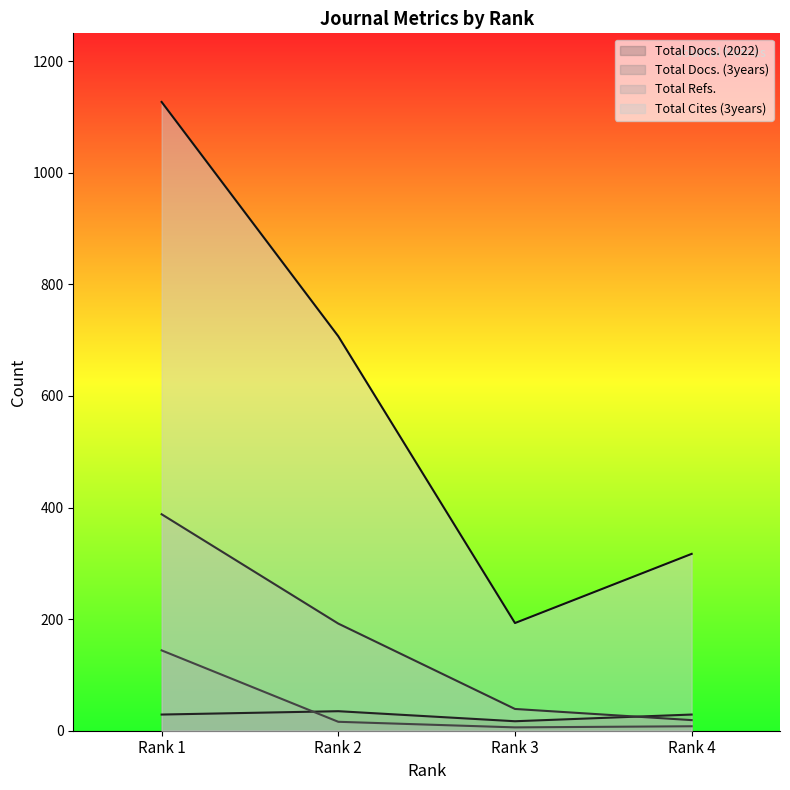

List the series in order of their peak value, lowest first.

Total Docs. (2022), Total Docs. (3years), Total Refs., Total Cites (3years)